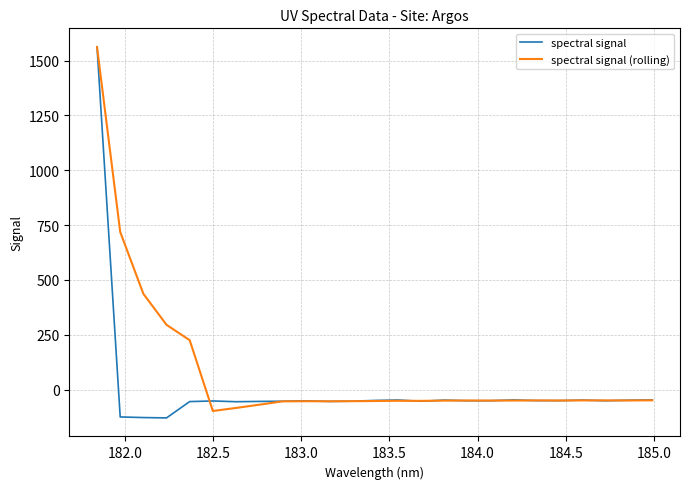

How many lines are shown in the chart?

2